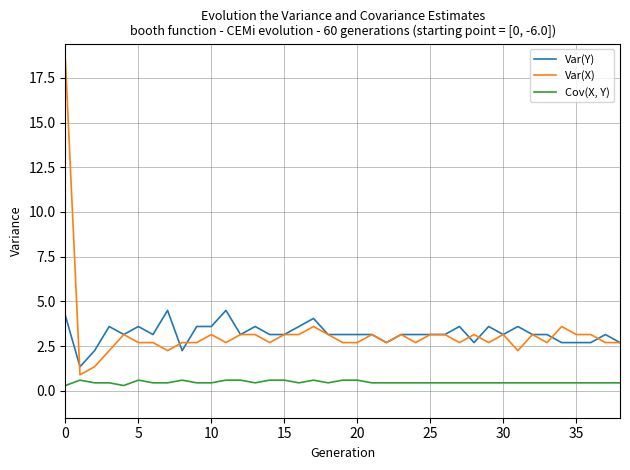

What is the lowest value of the Var(X) series?

0.9